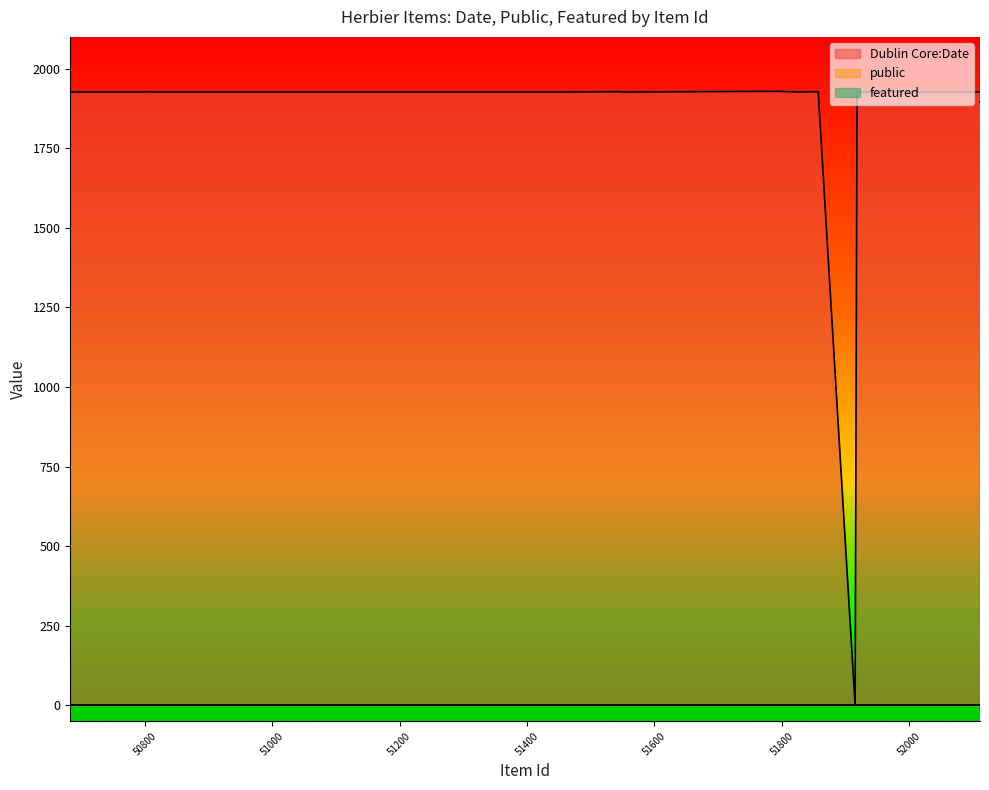

Which series has the widest spread of values?

Dublin Core:Date